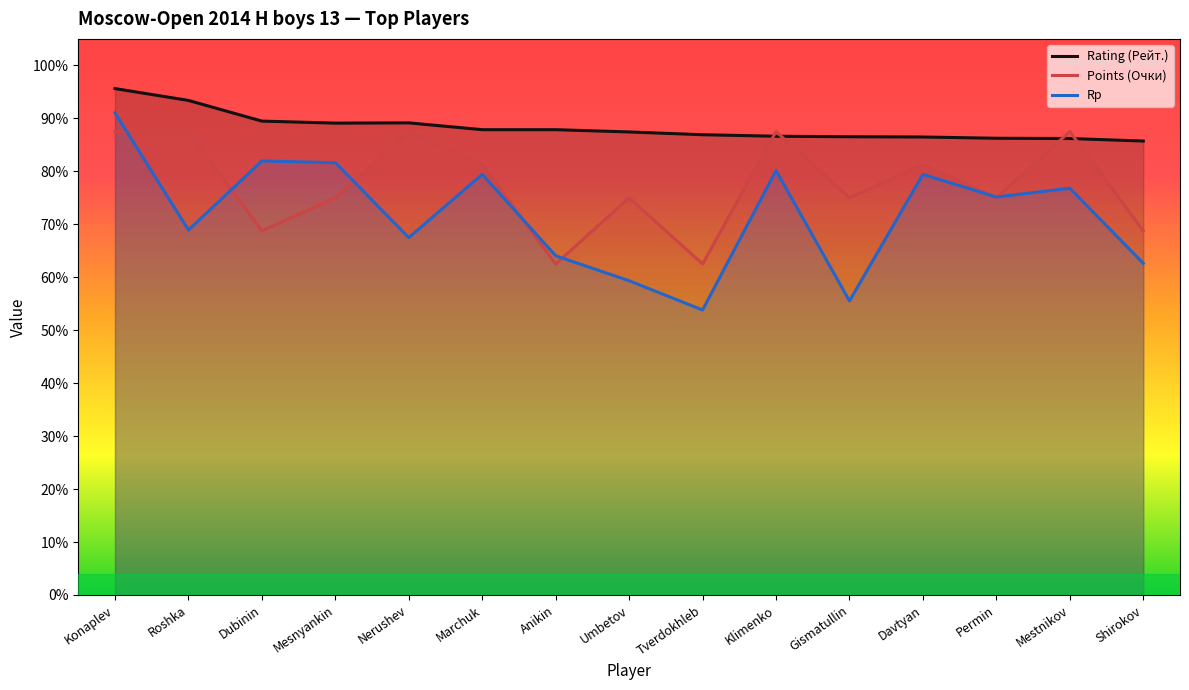

What is the maximum value shown in the chart?

1912.4